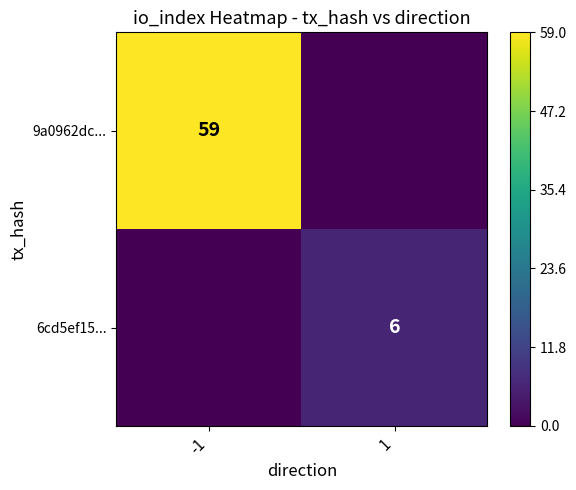

Is it true that 6cd5ef15... equals 9 at 1?

False